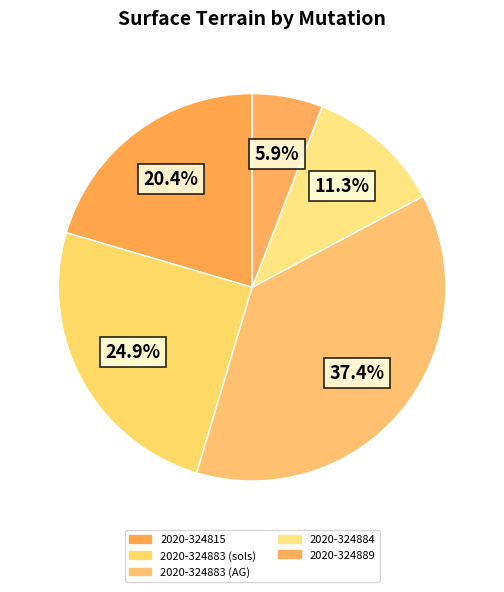

Rank the categories by value from lowest to highest.

2020-324889, 2020-324884, 2020-324815, 2020-324883 (sols), 2020-324883 (AG)